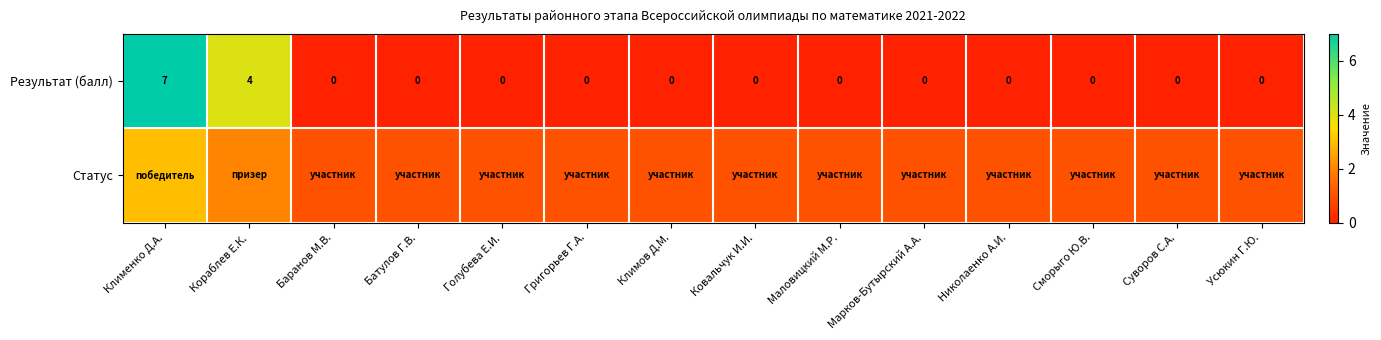

True or false: Результат (балл) has a value of 0 at Маловицкий М.Р..

True